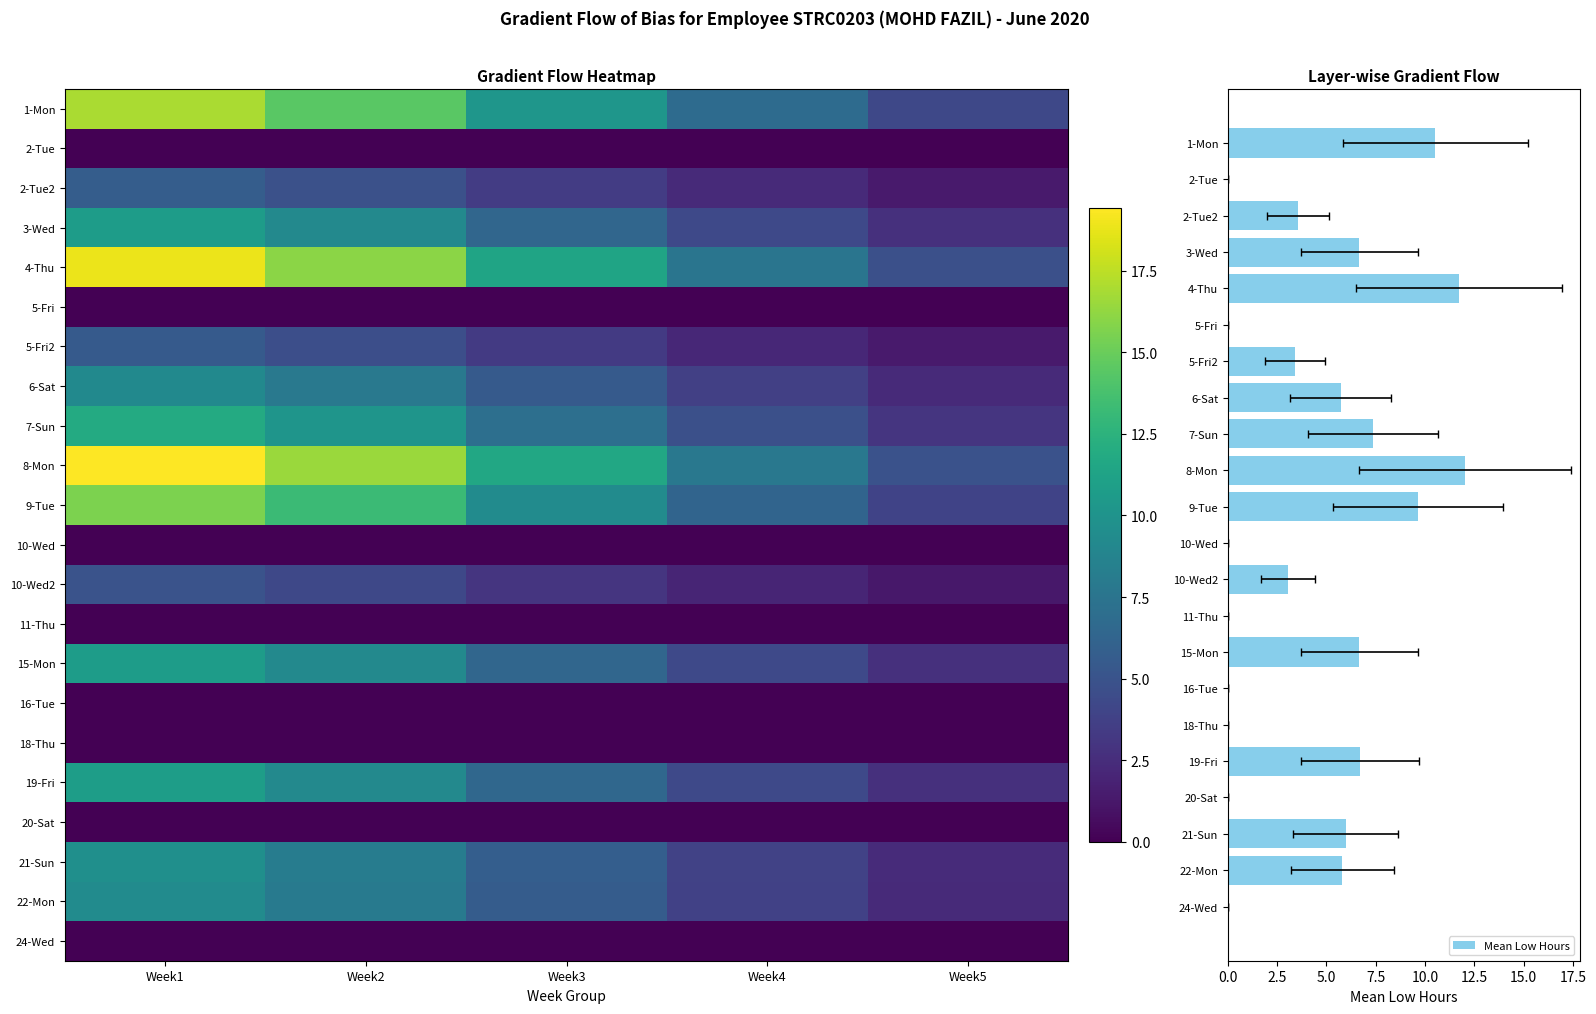

Between 21 and 12, which is larger?

21